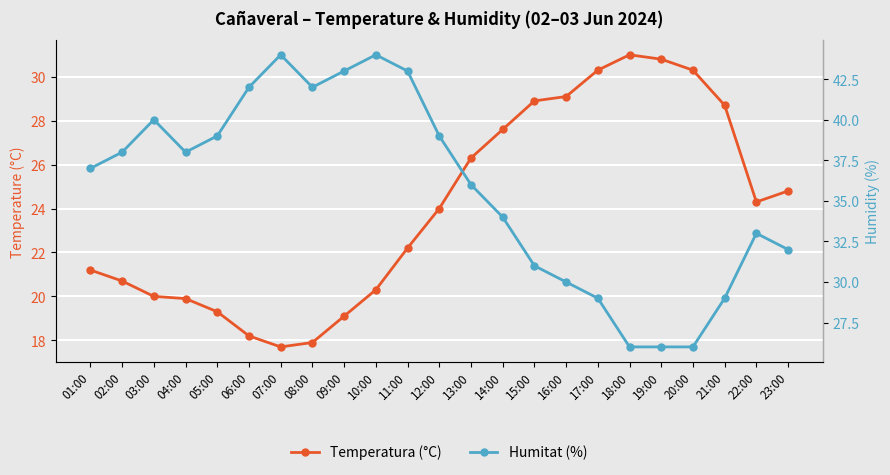

List the labels in order of Temperatura (°C) value, largest first.

18:00, 19:00, 17:00, 20:00, 16:00, 15:00, 21:00, 14:00, 13:00, 23:00, 22:00, 12:00, 11:00, 01:00, 02:00, 10:00, 03:00, 04:00, 05:00, 09:00, 06:00, 08:00, 07:00